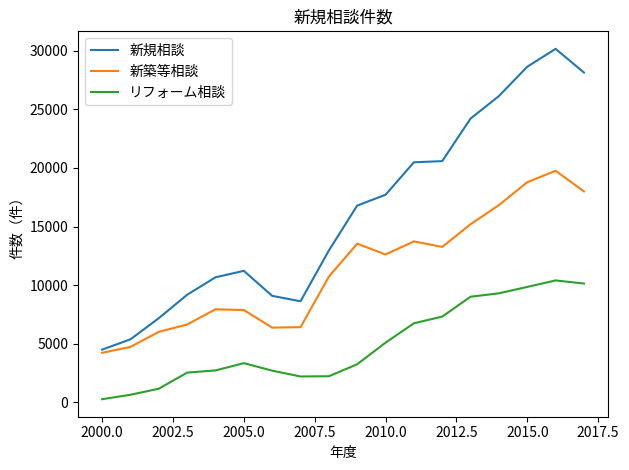

Which series has the largest range (max minus min)?

新規相談